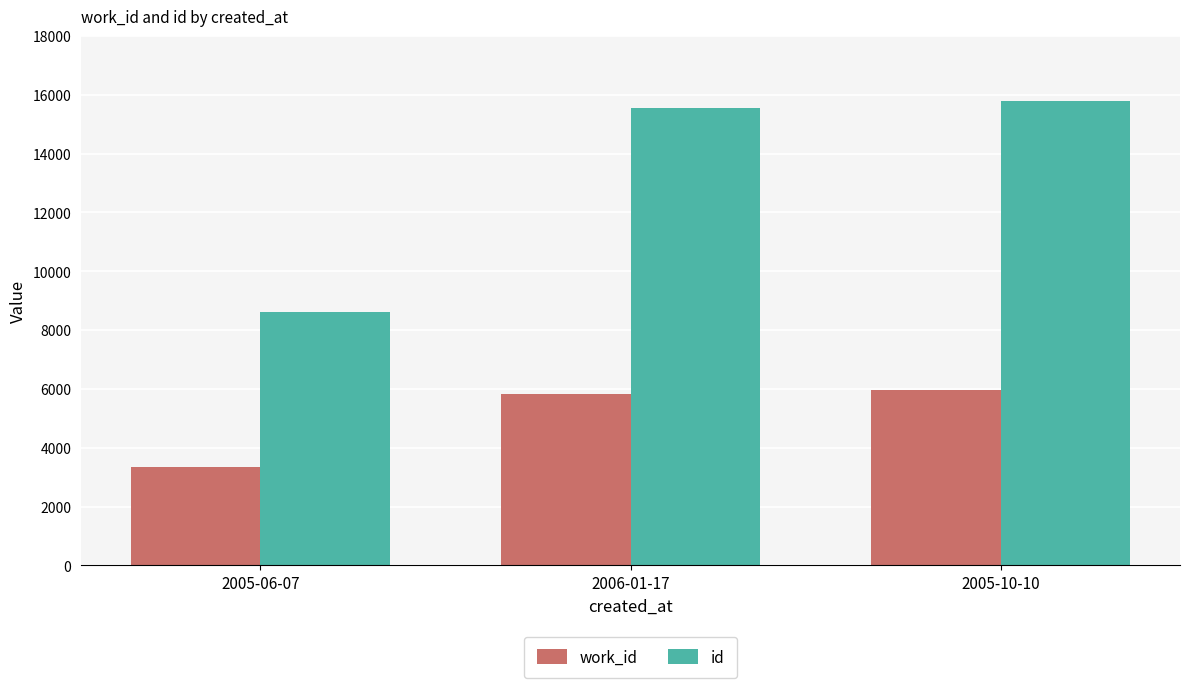

At which label is id closest to 12210?

2006-01-17